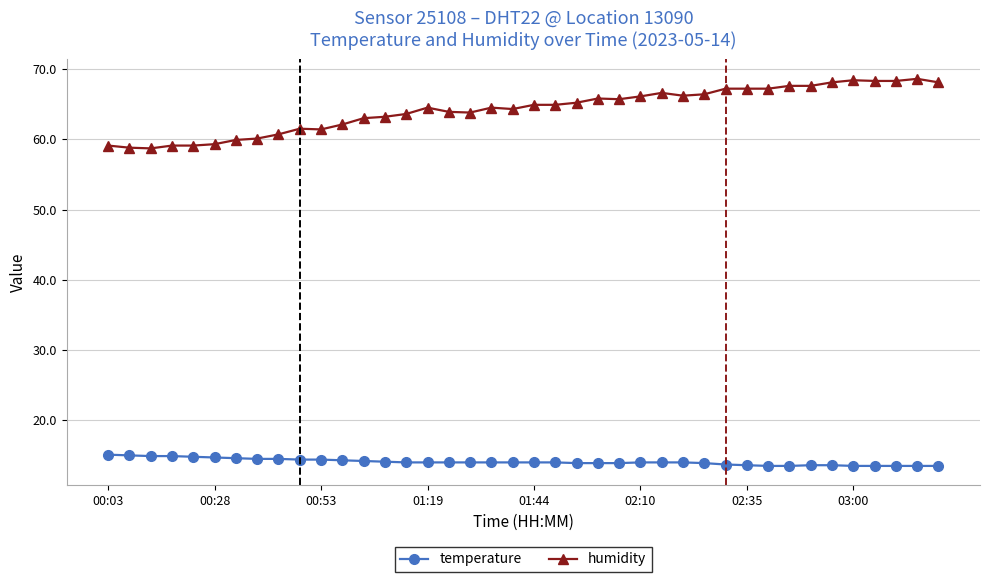

True or false: humidity has more than 0 points higher than both neighbors.

True